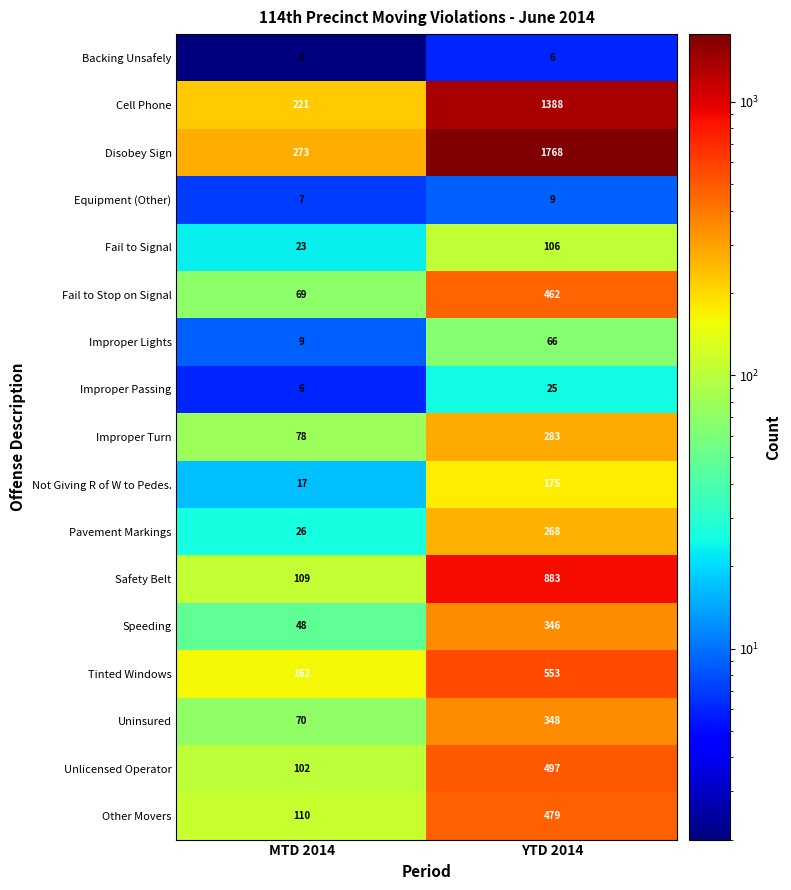

List the series in order of their peak value, highest first.

Disobey Sign, Cell Phone, Safety Belt, Tinted Windows, Unlicensed Operator, Other Movers, Fail to Stop on Signal, Uninsured, Speeding, Improper Turn, Pavement Markings, Not Giving R of W to Pedes., Fail to Signal, Improper Lights, Improper Passing, Equipment (Other), Backing Unsafely